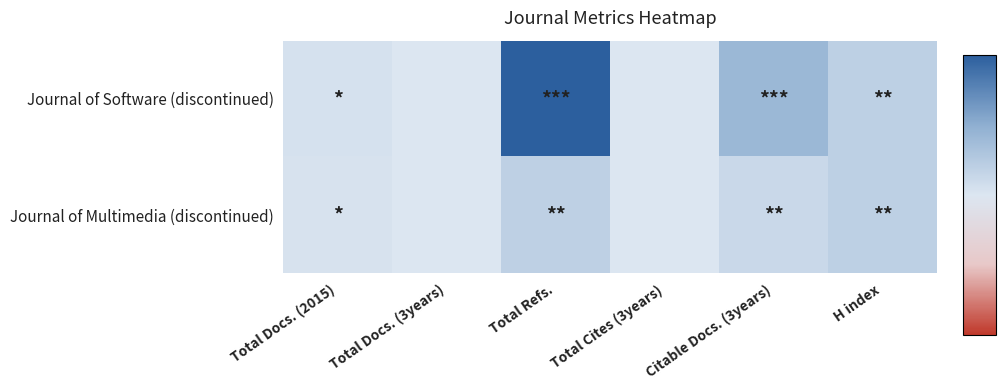

List the series in order of their peak value, lowest first.

Journal of Multimedia (discontinued), Journal of Software (discontinued)